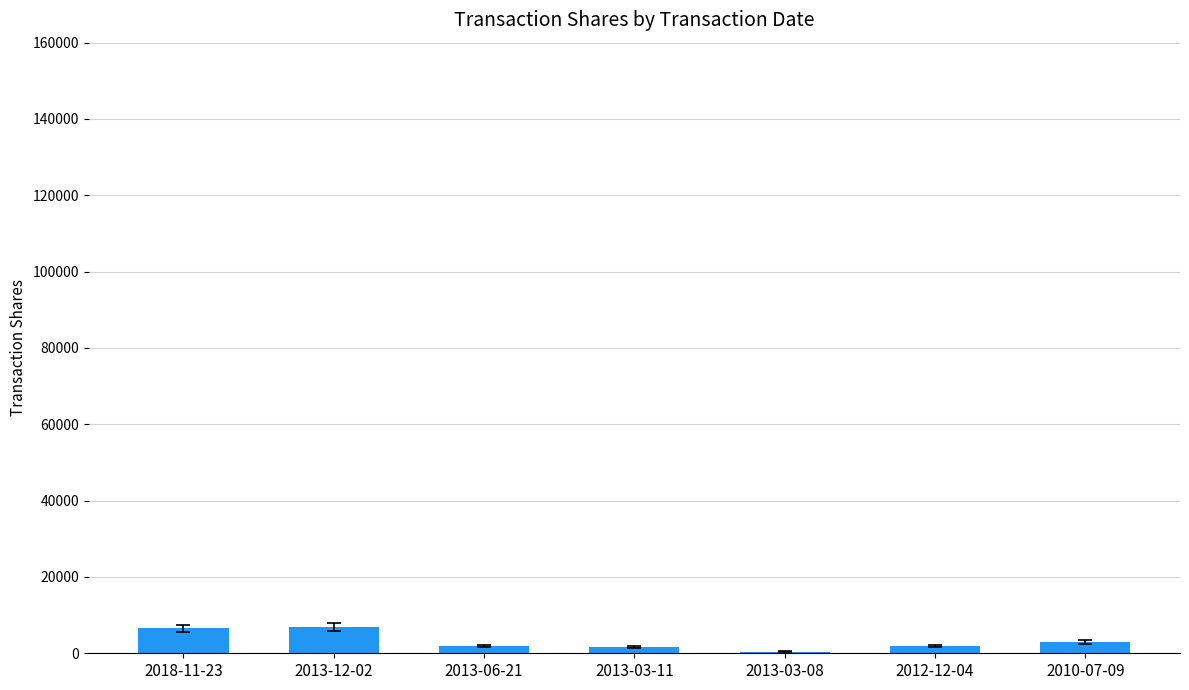

What is the sum of all values?

22500